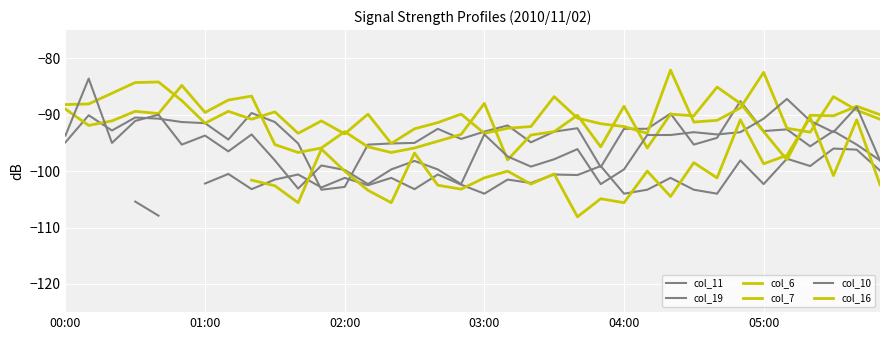

True or false: col_16 and col_19 intersect in this chart.

True